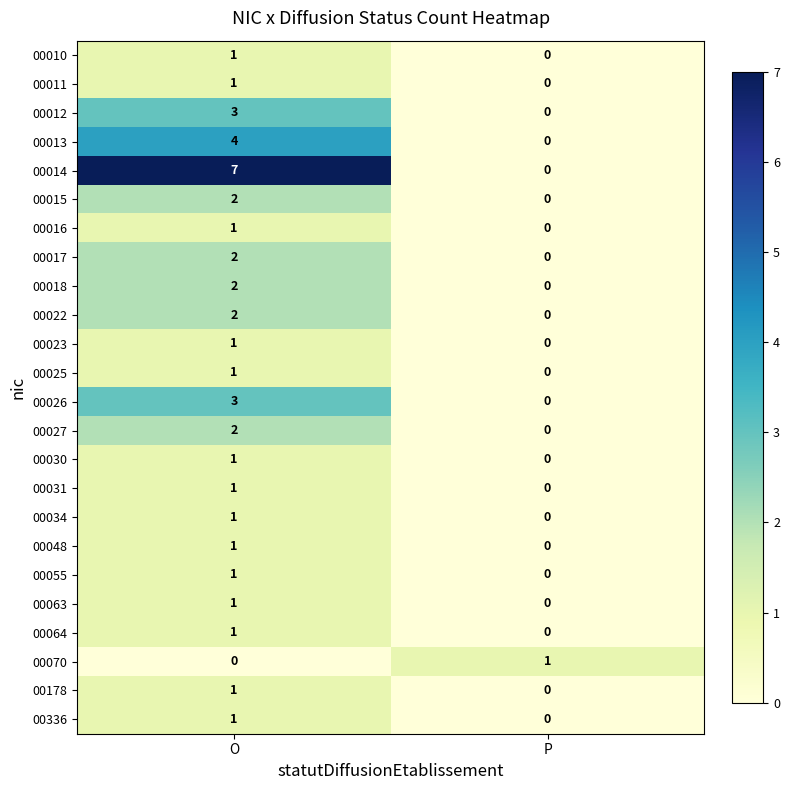

At which category is the sum across all series the highest?

O